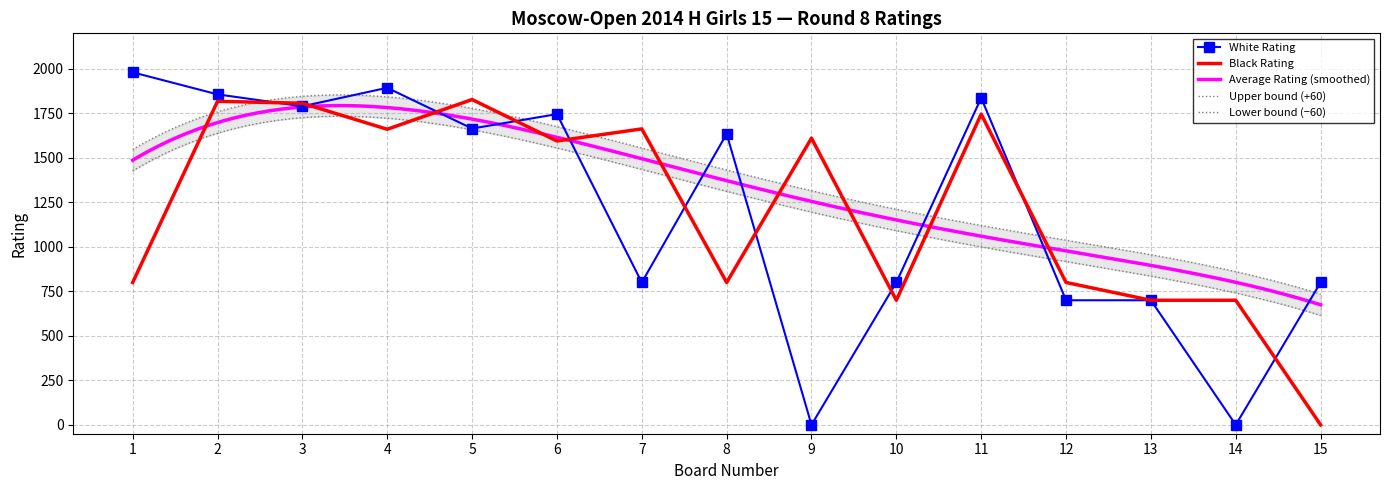

Is the value of White Rating at 1 greater than the value of Black Rating at 4?

Yes